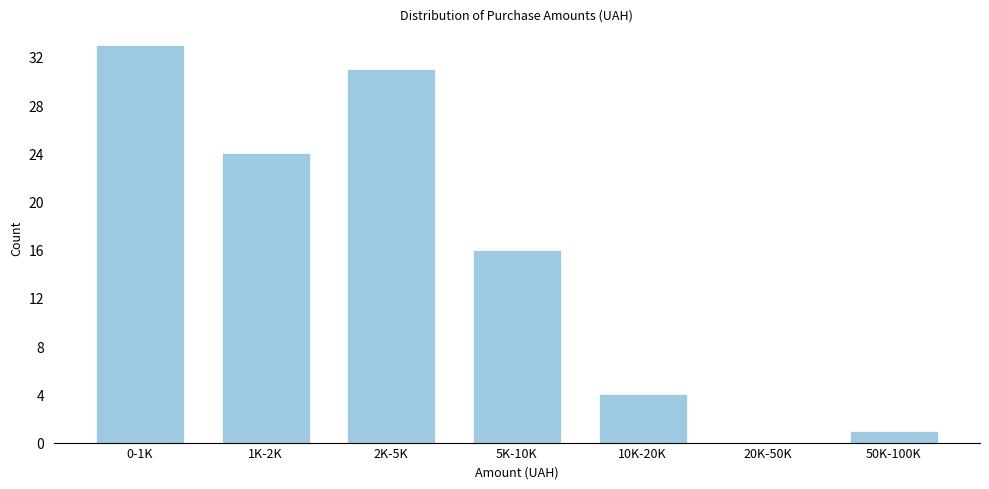

Reading left to right, transcribe all the data shown in this chart.

0-1K=33	1K-2K=24	2K-5K=31	5K-10K=16	10K-20K=4	20K-50K=0	50K-100K=1